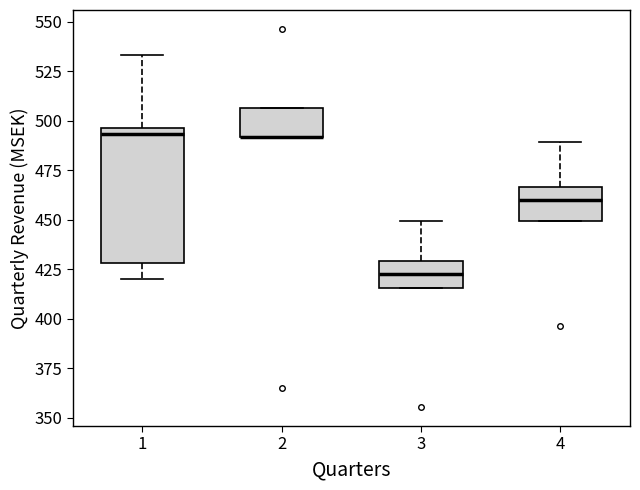

Which box is the tallest, from its lower edge to its upper edge?

1